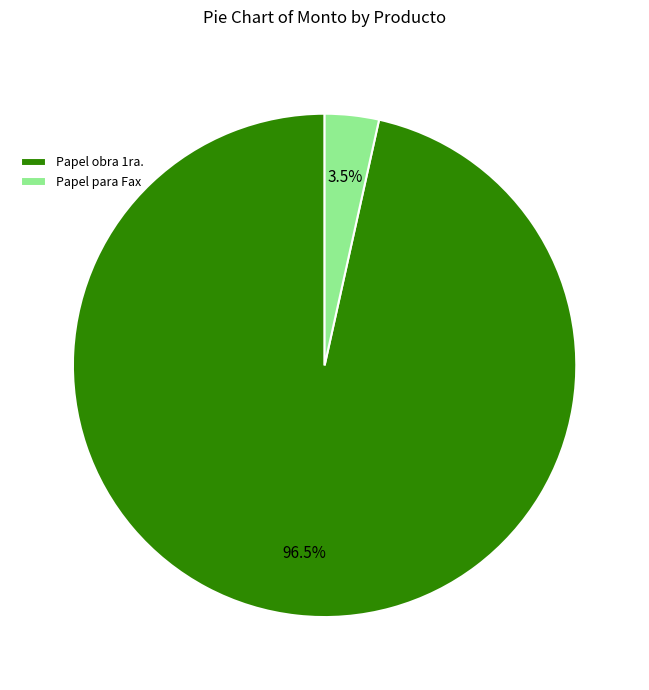

To the nearest percent, what is the average slice percentage?

50%